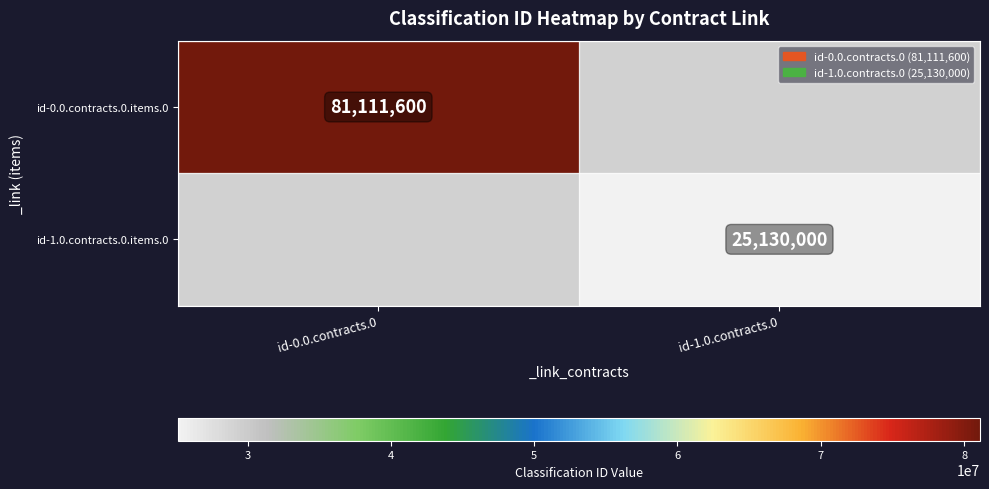

Which series has the widest spread of values?

id-0.0.contracts.0.items.0